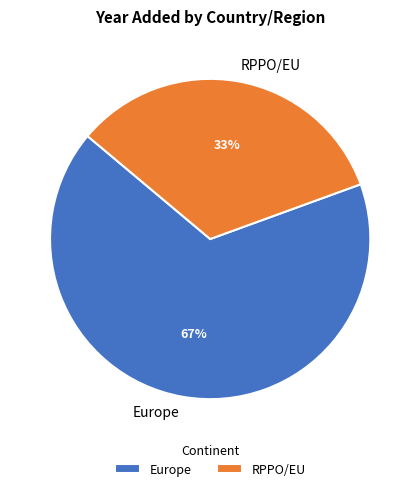

Count the number of slices in the pie.

2